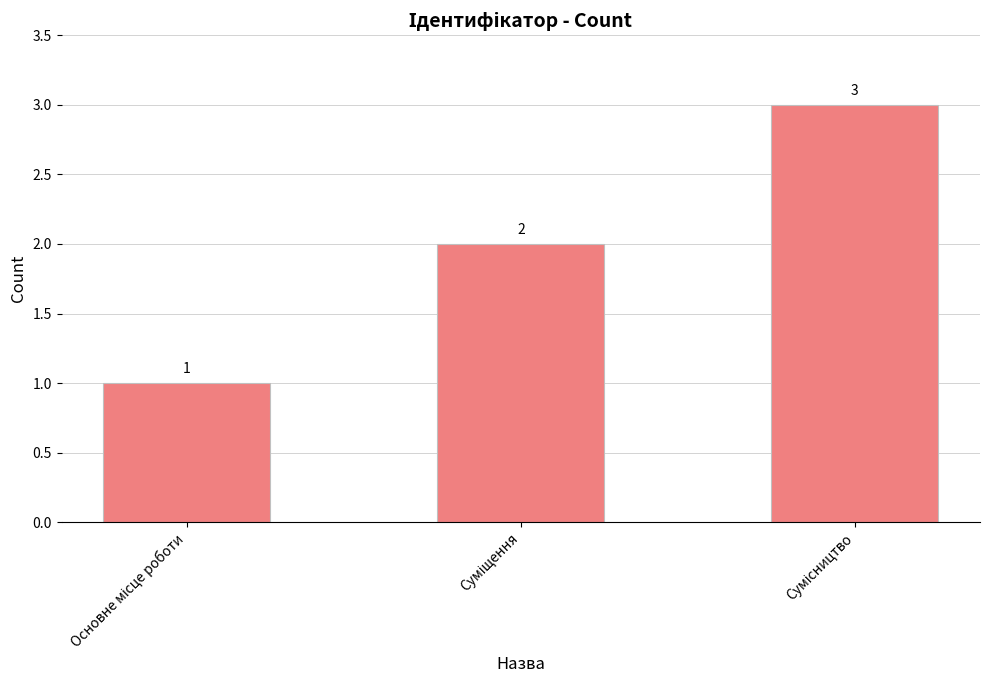

How many values are between 1 and 3?

3